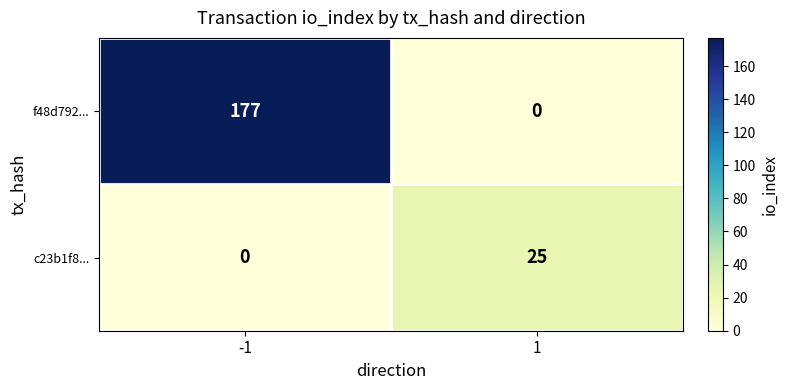

What is the difference between the c23b1f8... values at 1 and -1?

25